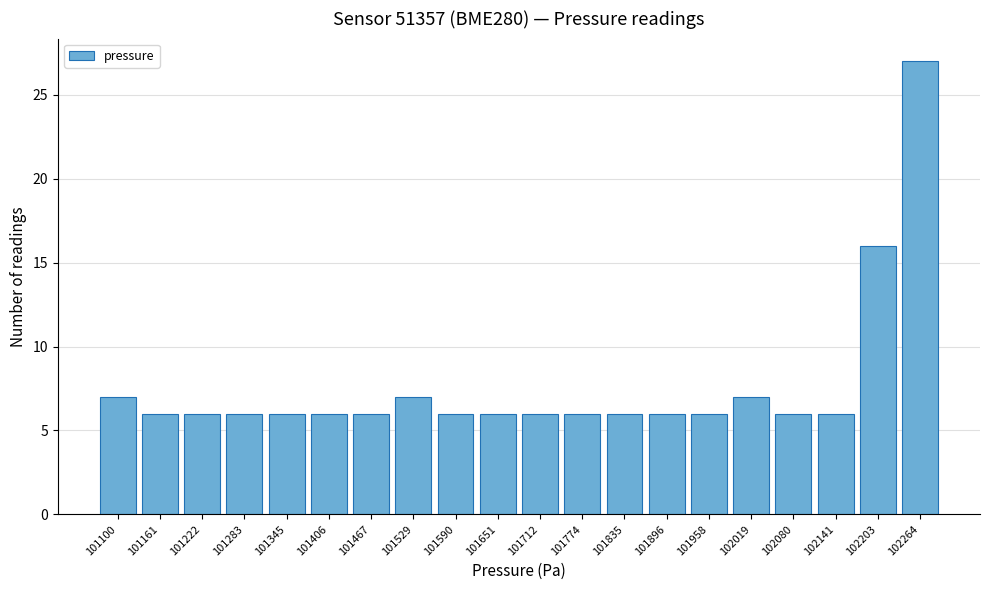

Reading left to right, extract all data points from this chart.

7	6	6	6	6	6	6	7	6	6	6	6	6	6	6	7	6	6	16	27